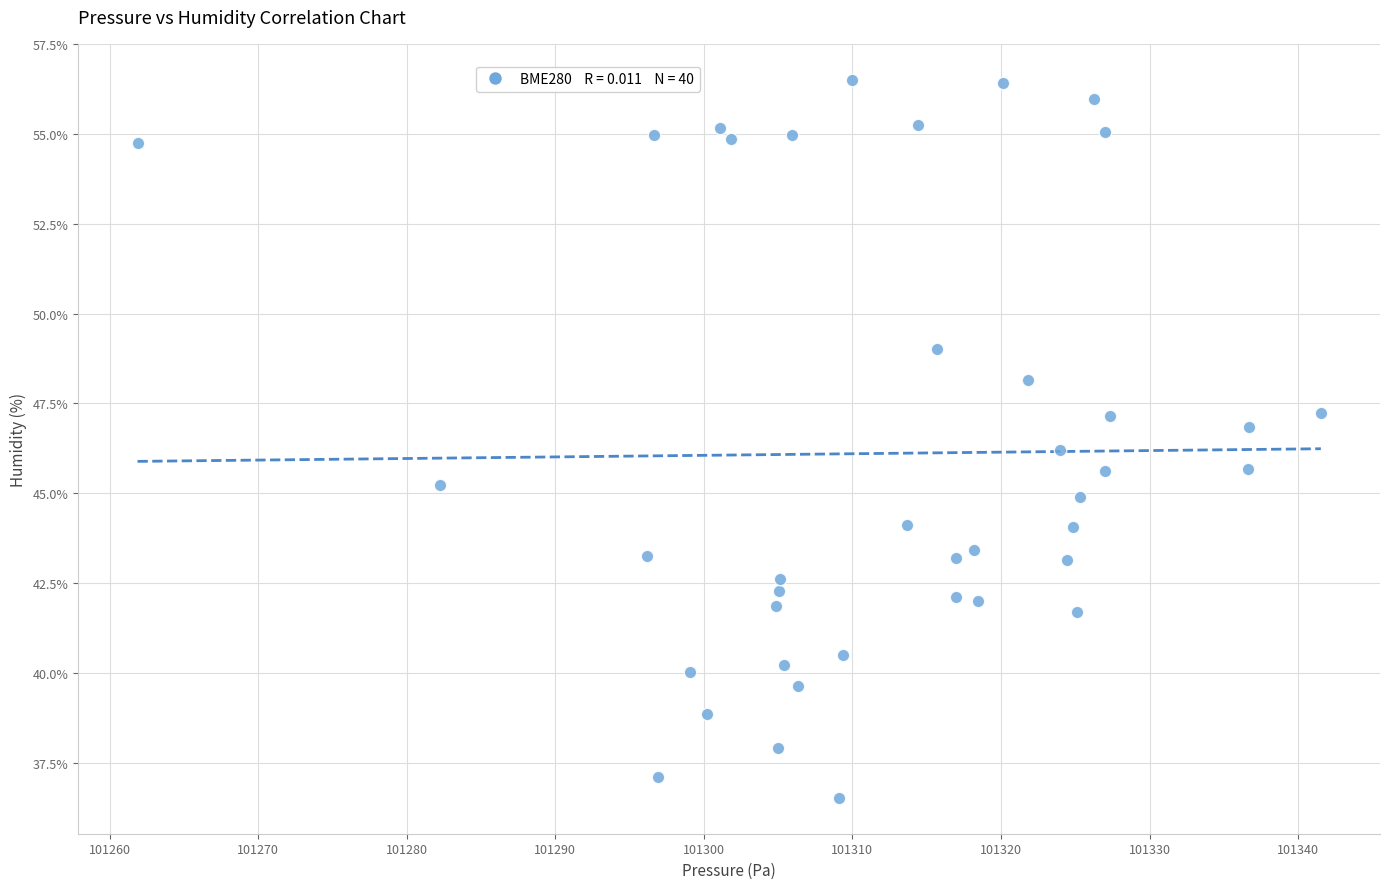

What is the range of X values (max minus min)?

79.6